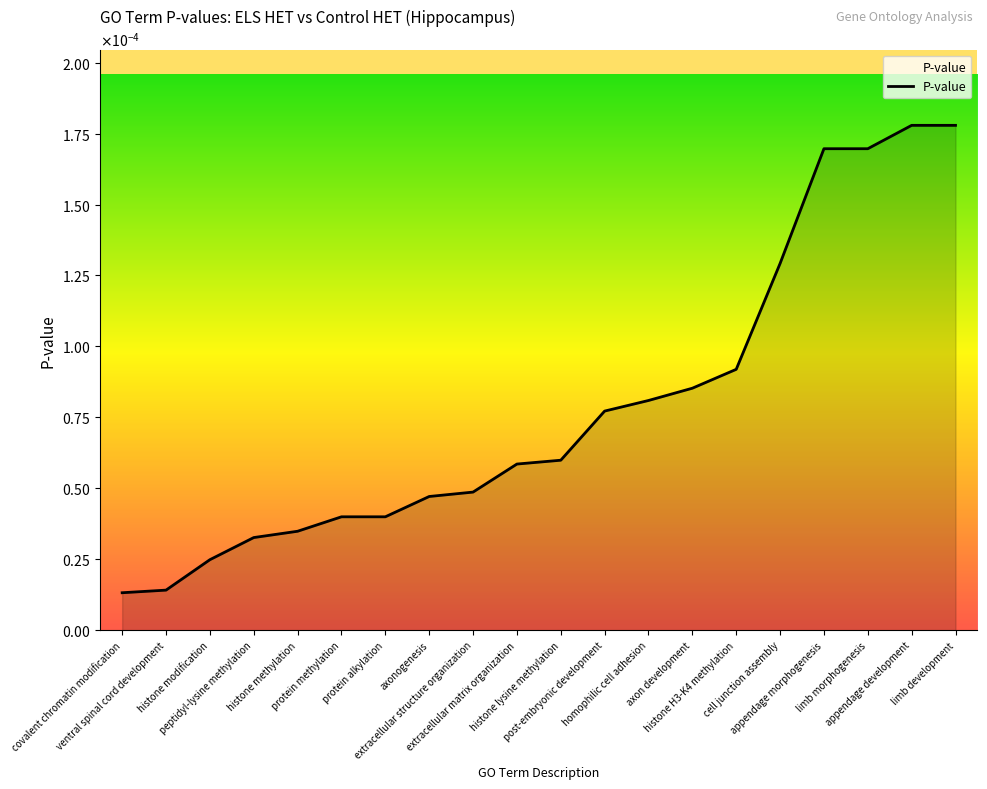

Is this an area chart (filled region under the line)?

Yes